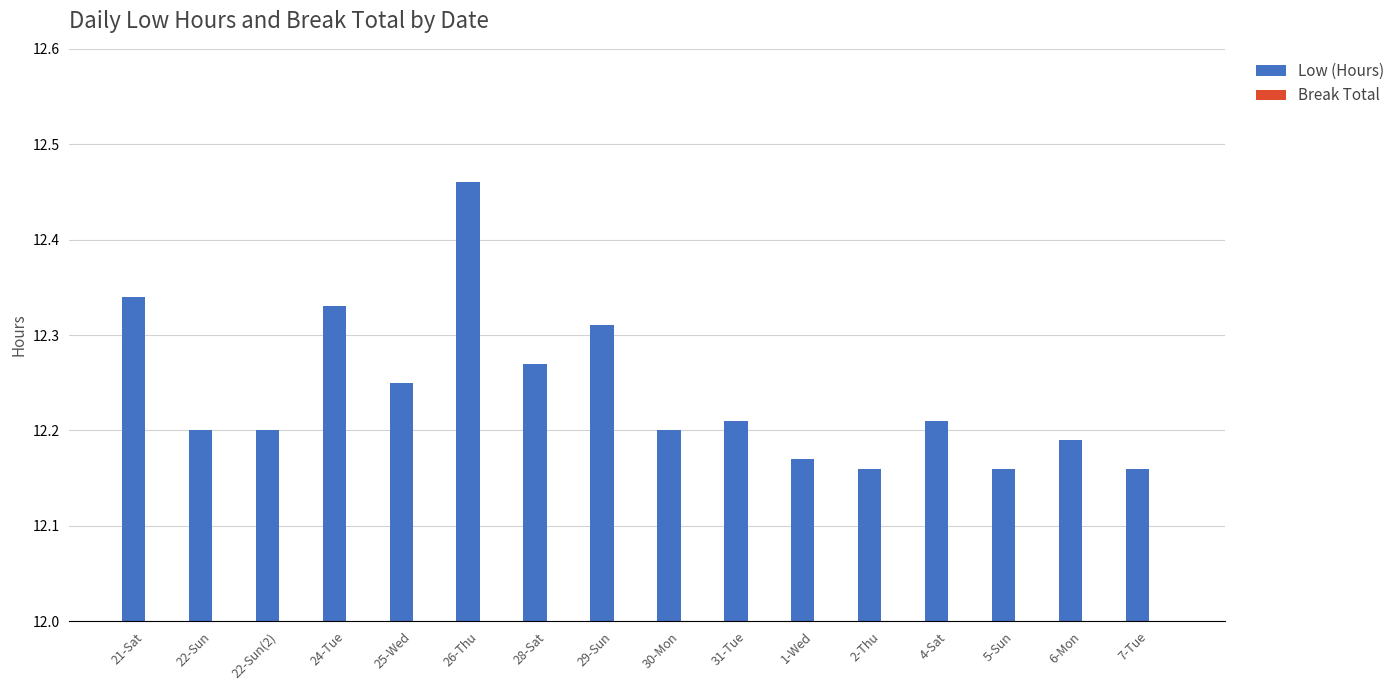

How many values are between 12 and 13?

16